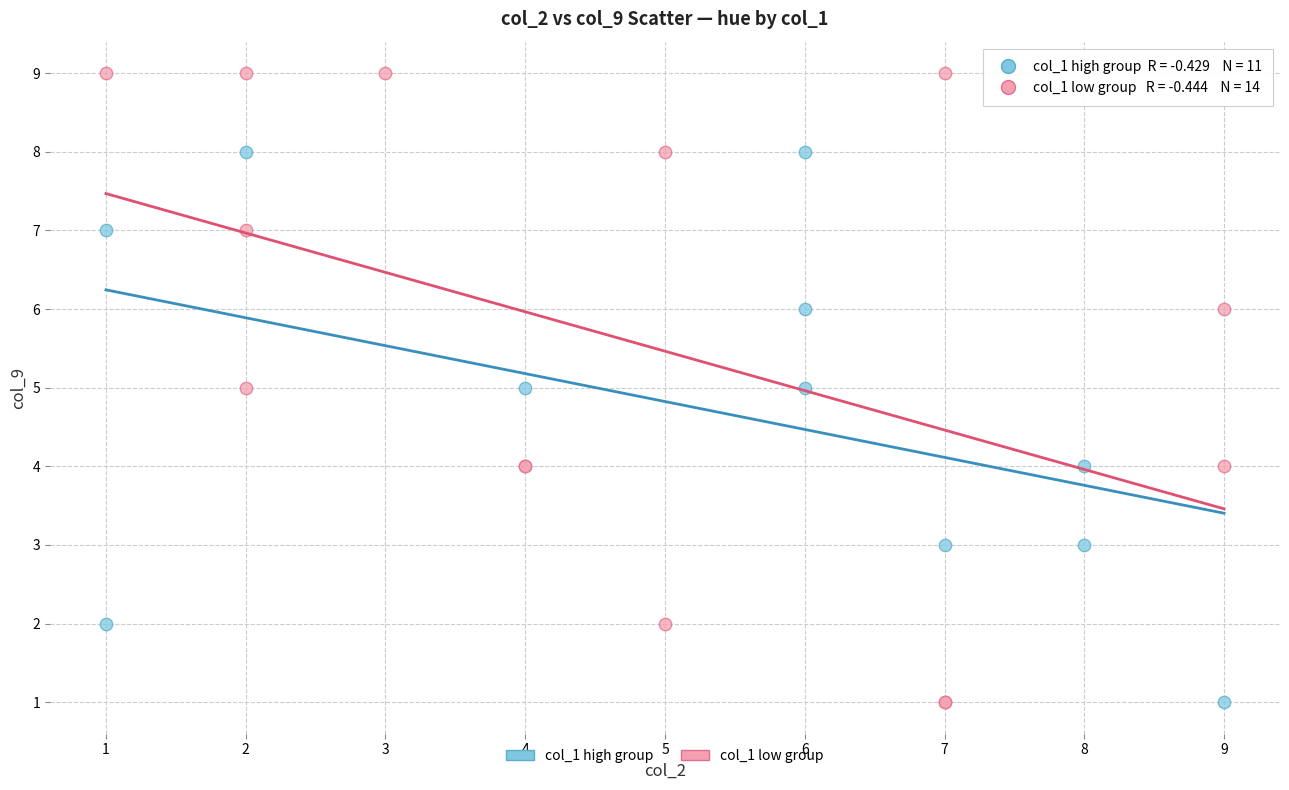

Which series reaches the maximum Y coordinate?

col_1 low group